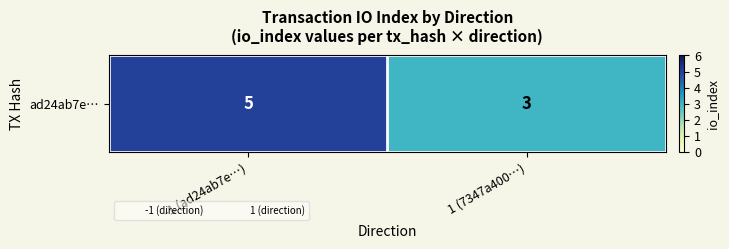

Rank the categories by value from lowest to highest.

1 (7347a400…), -1 (ad24ab7e…)